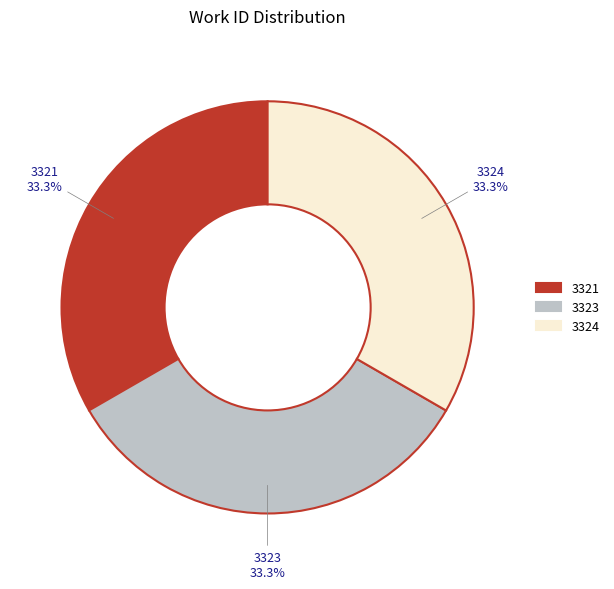

Is there any slice that represents more than half of the pie?

No